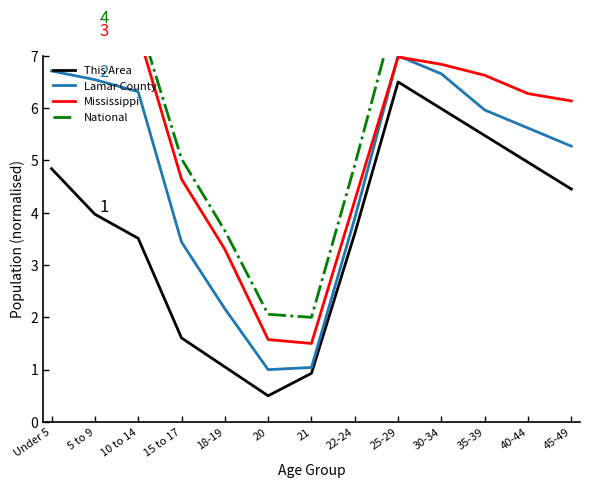

Which category has the lowest value across all series?

20